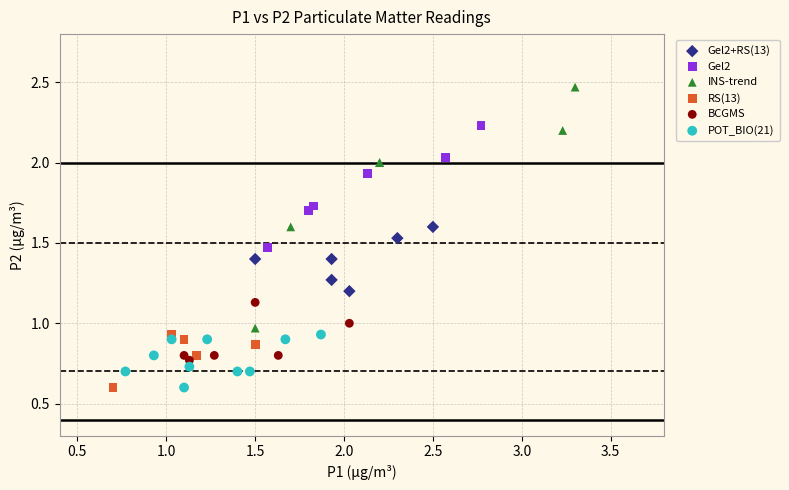

What are all the series names shown in the legend?

Gel2+RS(13), Gel2, INS-trend, RS(13), BCGMS, POT_BIO(21)